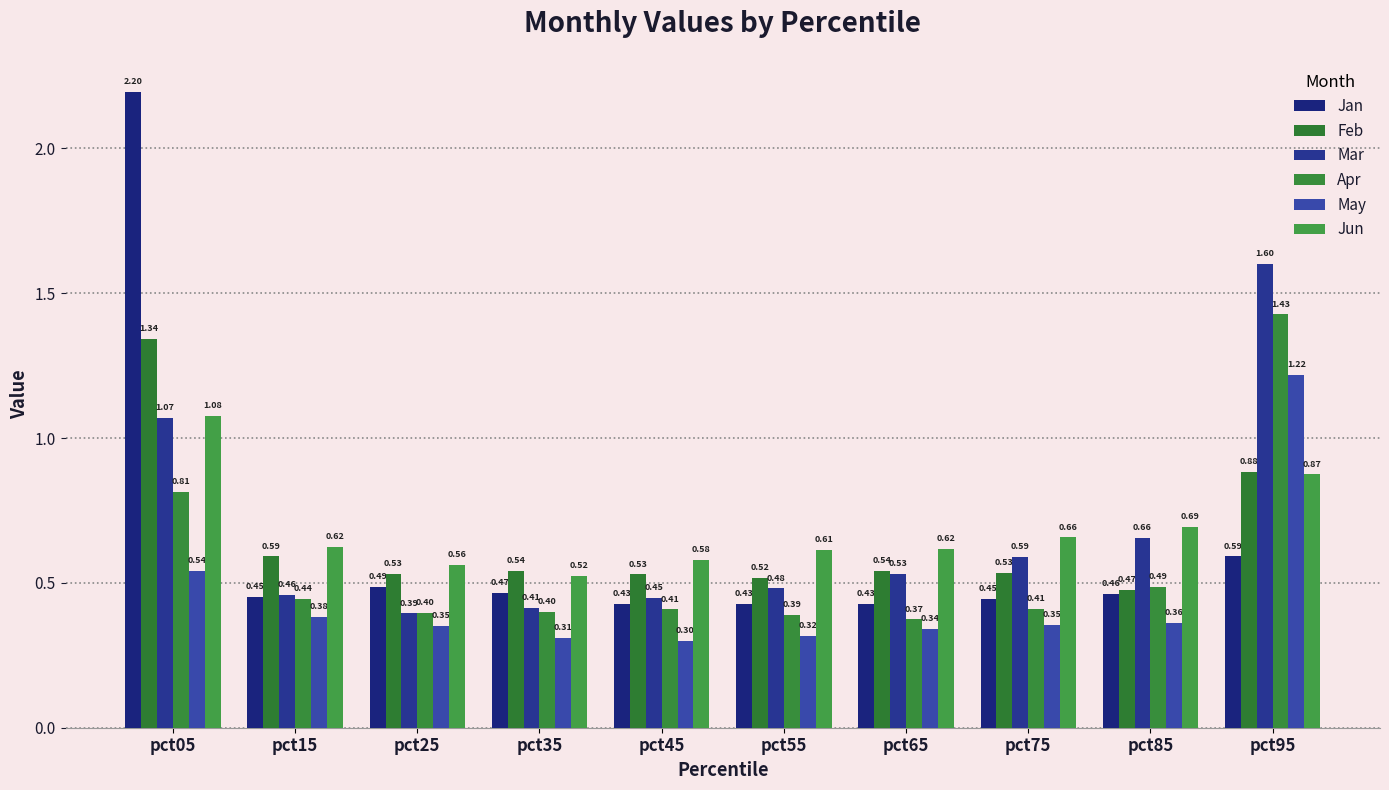

How many bars are there in total?

60